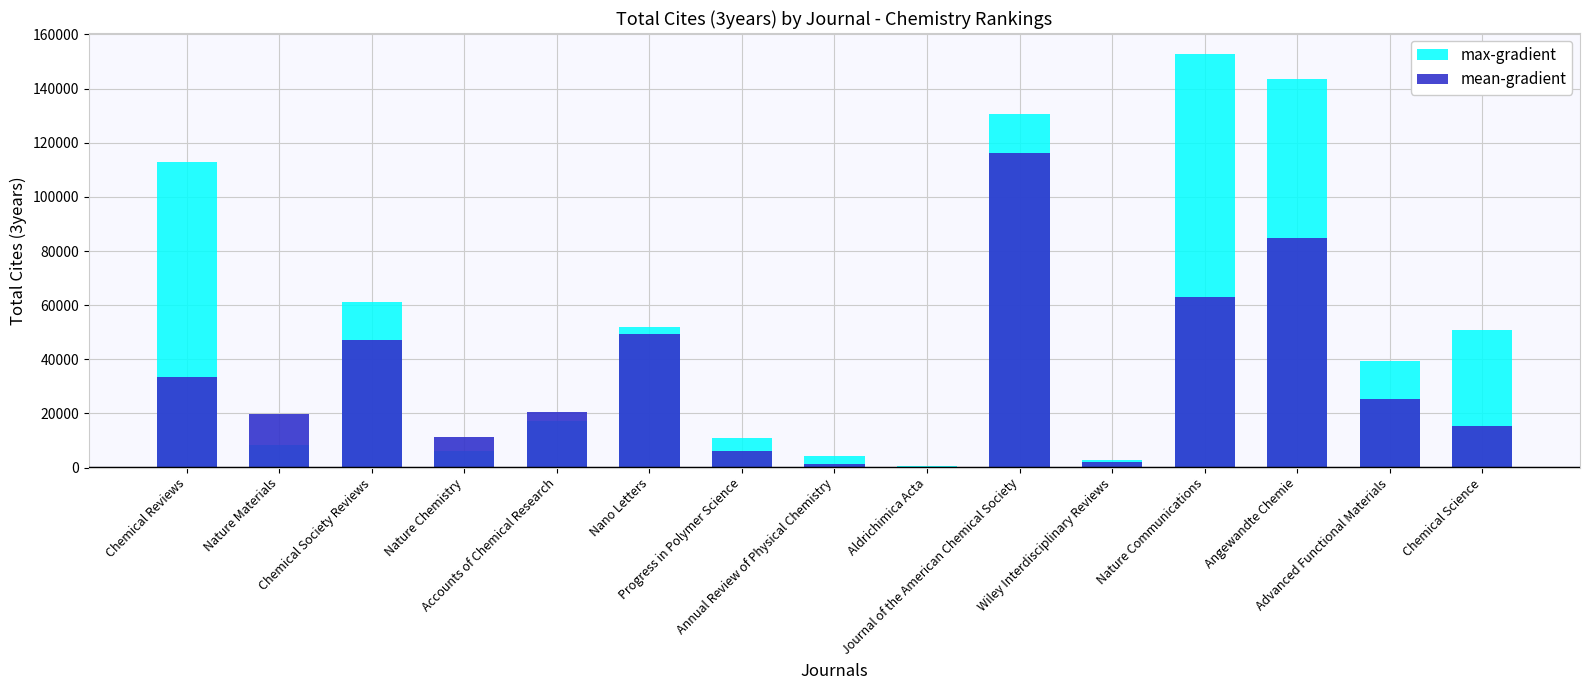

True or false: mean-gradient has a value of 20462 at Accounts of Chemical Research.

True